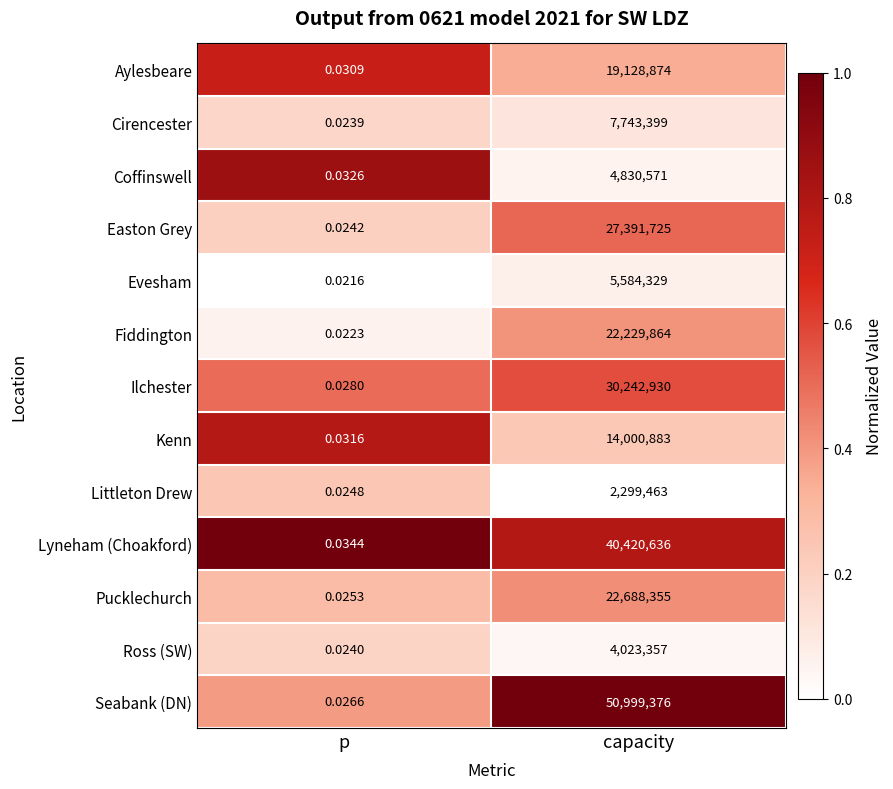

Which series has the largest range (max minus min)?

Seabank (DN)